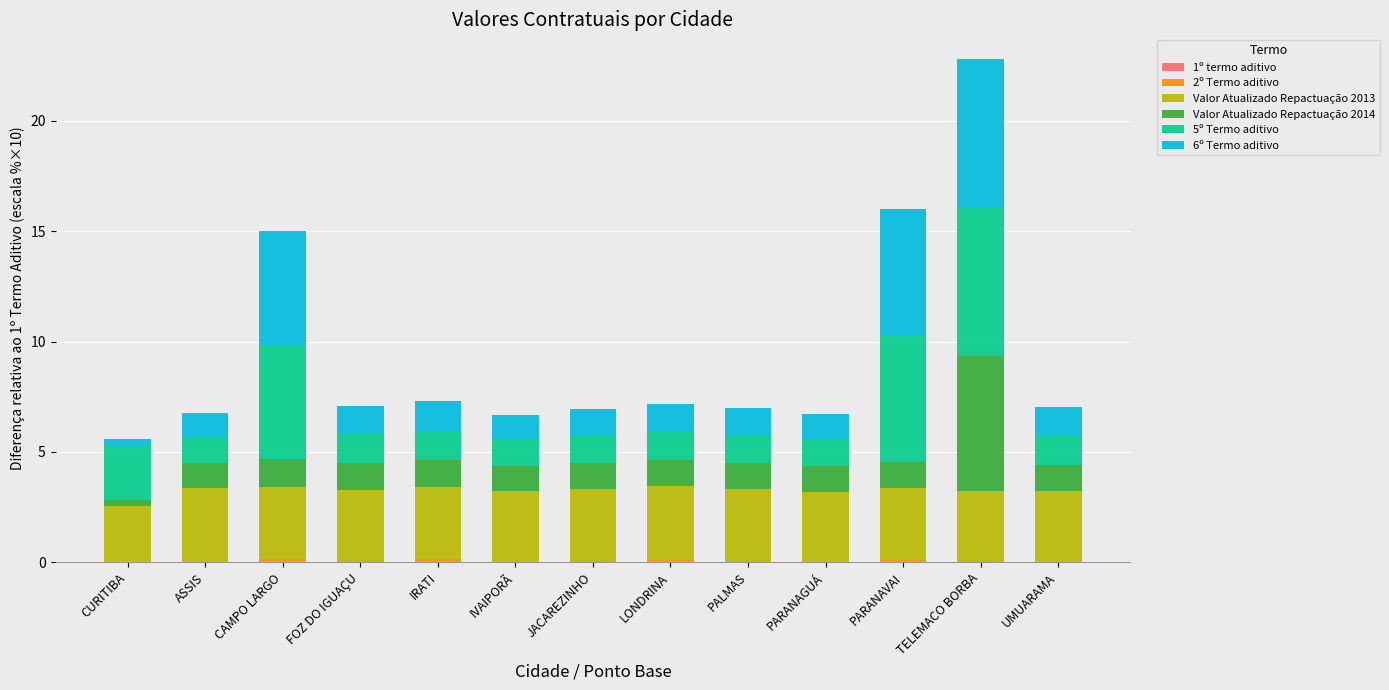

At which category is the sum across all series the highest?

TELEMACO BORBA